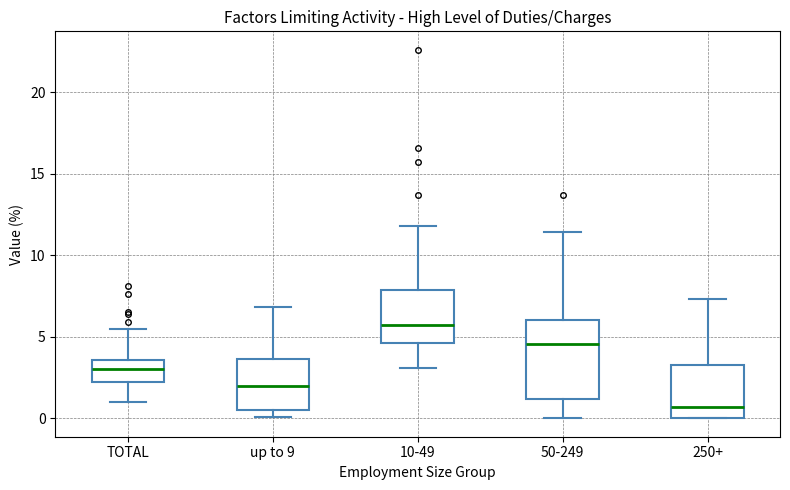

Comparing the boxes themselves (not the whiskers), which one is the tallest?

50-249